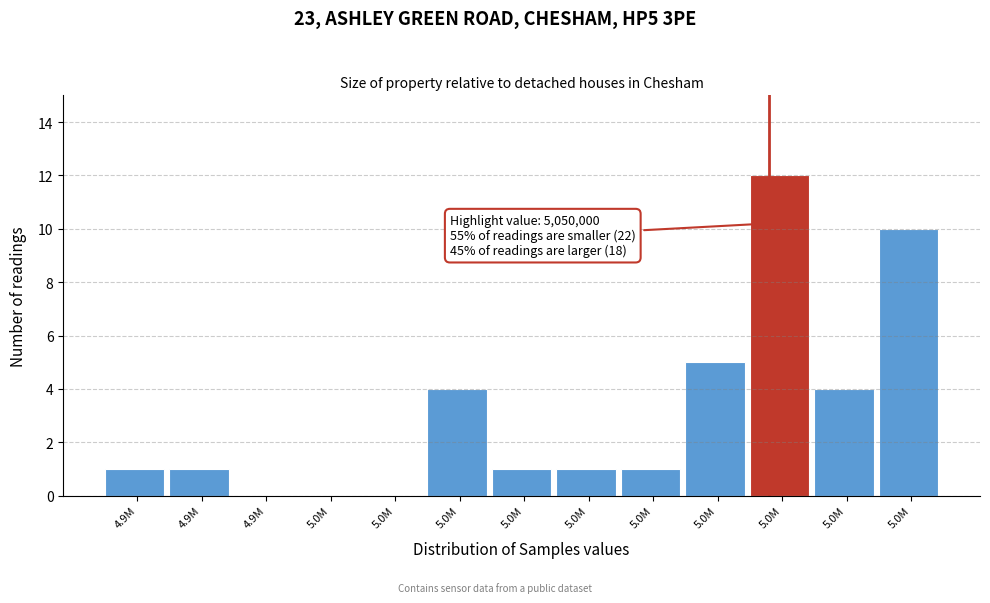

How many series are shown in this chart?

1